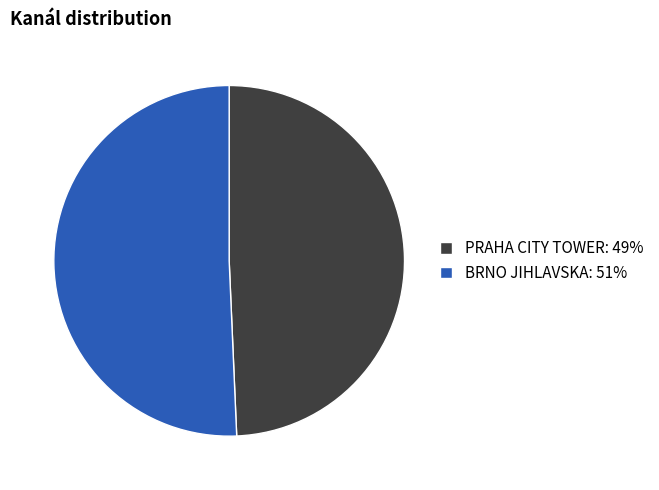

What is the largest slice in the pie chart?

BRNO JIHLAVSKA